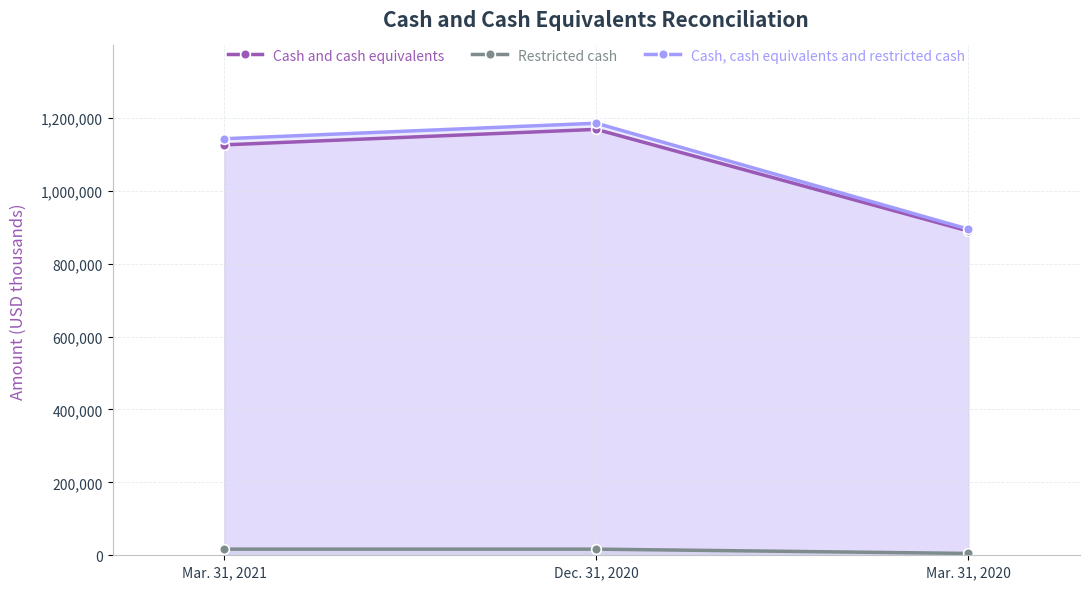

What is the value of the Cash, cash equivalents and restricted cash point at the 3rd from the left?

894753